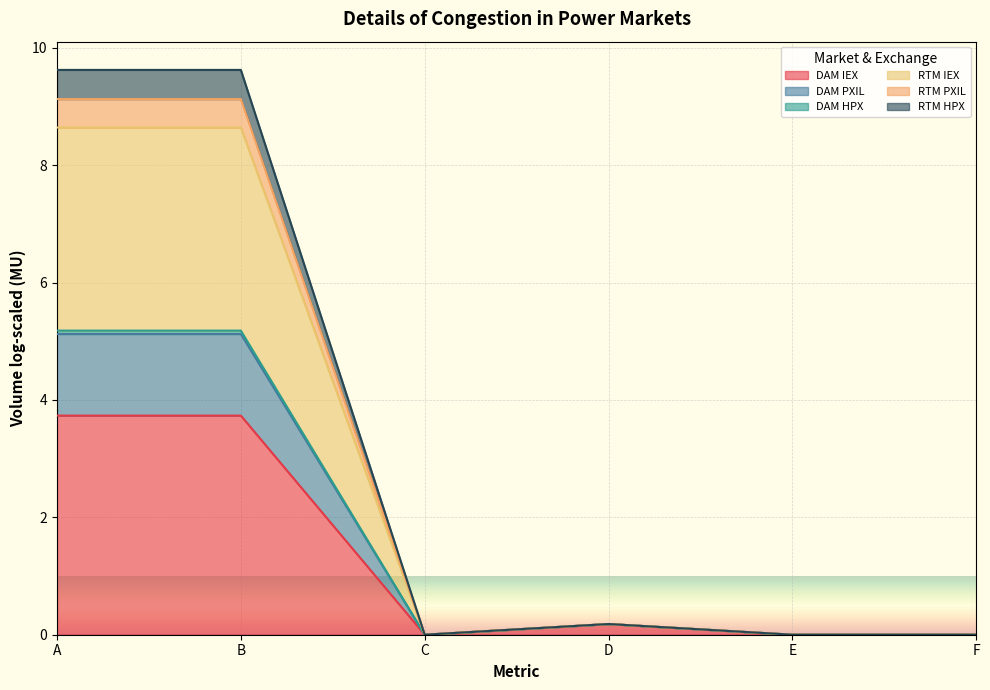

Rank the categories by DAM HPX value from highest to lowest.

A, B, D, E, F, C